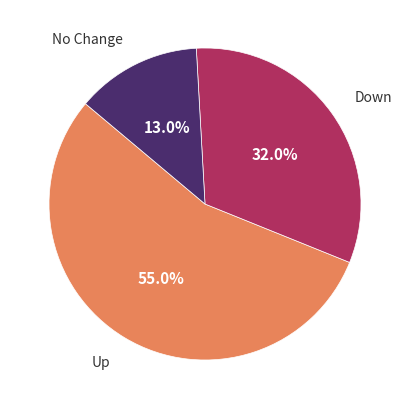

Is there a majority slice in this chart?

Yes